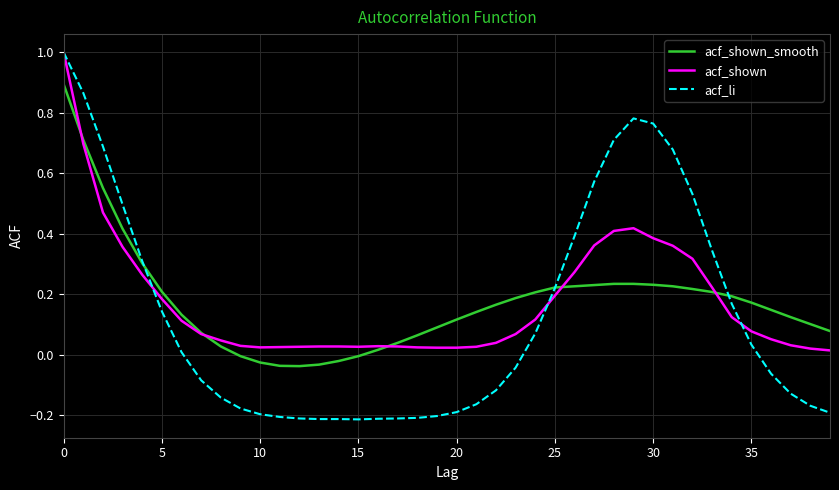

After their last crossing, which series has the higher values: acf_li or acf_shown_smooth?

acf_shown_smooth